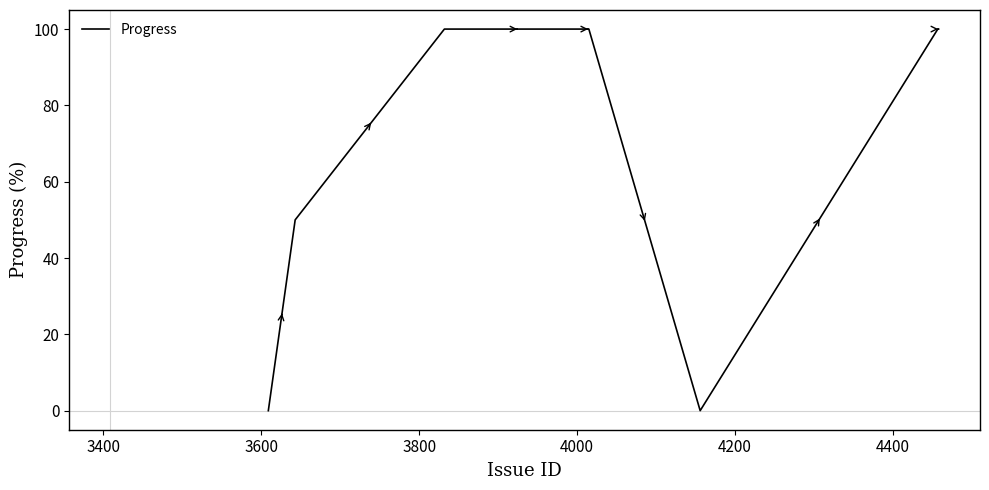

What is the difference between the maximum and minimum values?

100